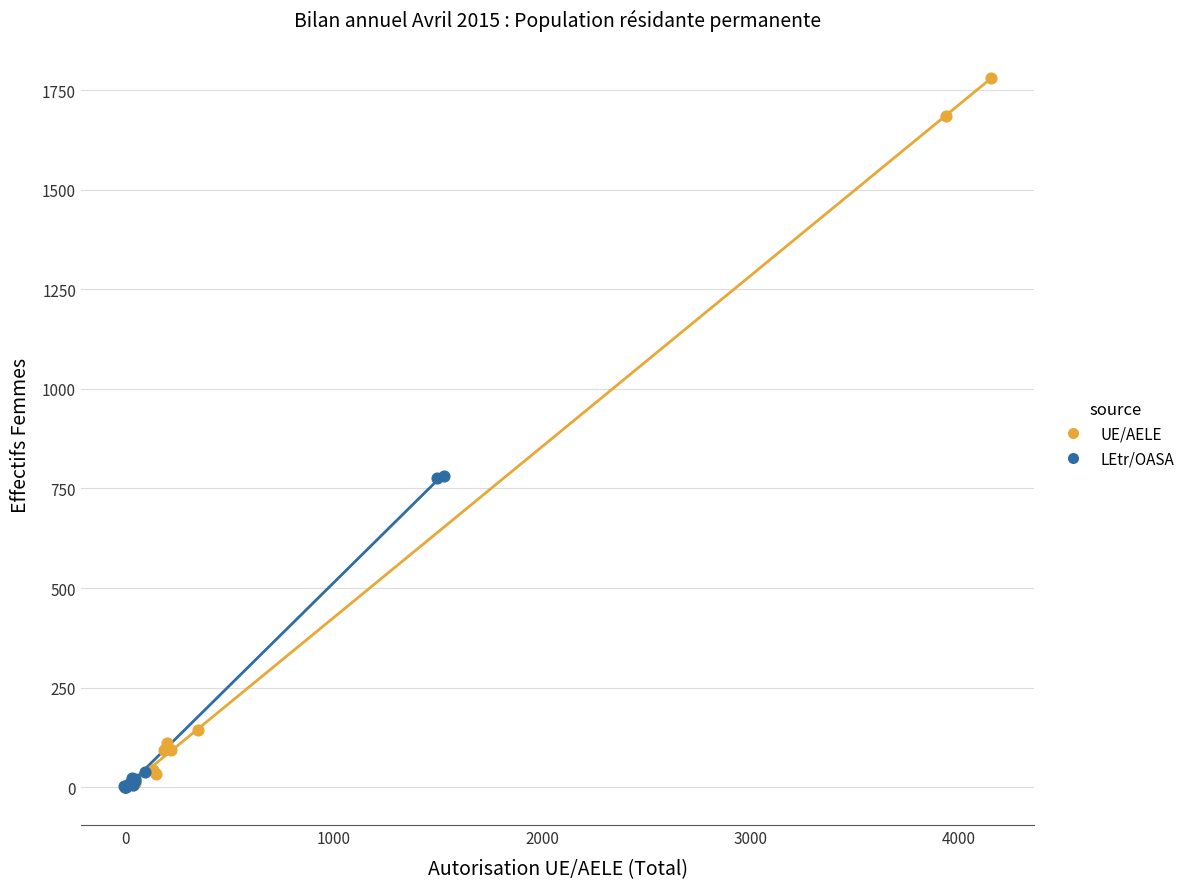

Which series has the widest spread of Y values?

UE/AELE